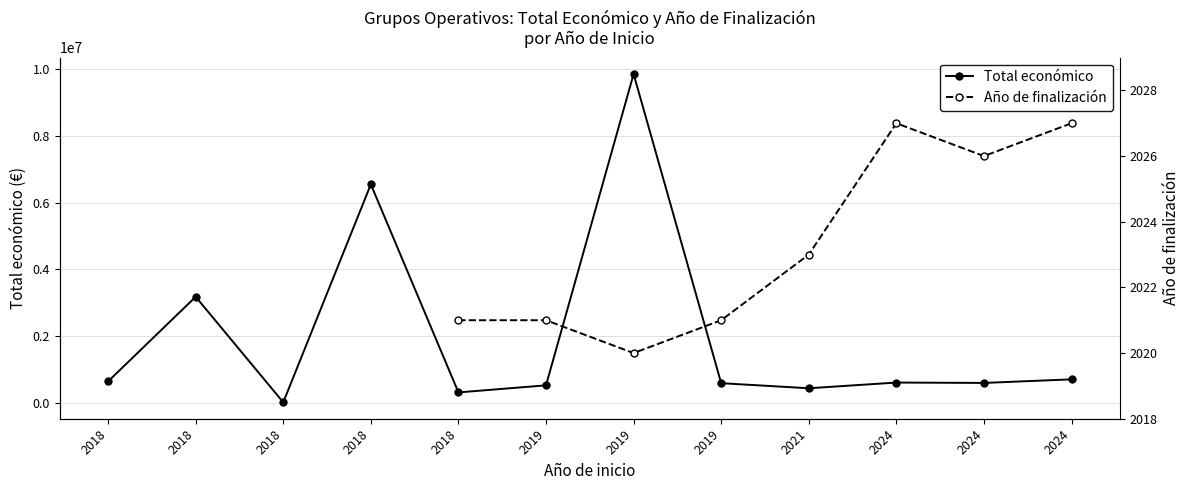

Where does the Año de finalización series first go above 2021?

2021